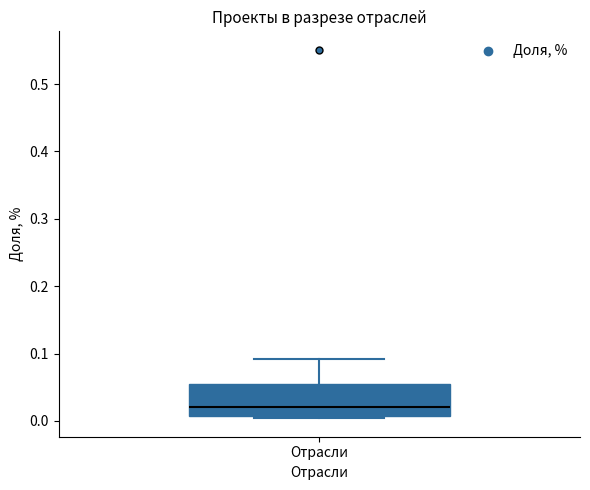

Where is the upper edge of the box for Отрасли on the y-axis? The values are not printed on the chart, so give them approximately, as read against the axis.

0.06